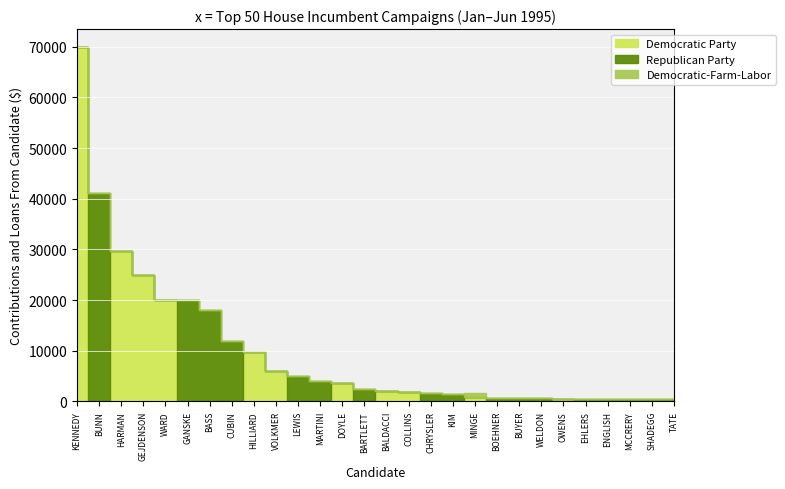

In Democratic Party, how many points are higher than both neighbors (excluding endpoints)?

6